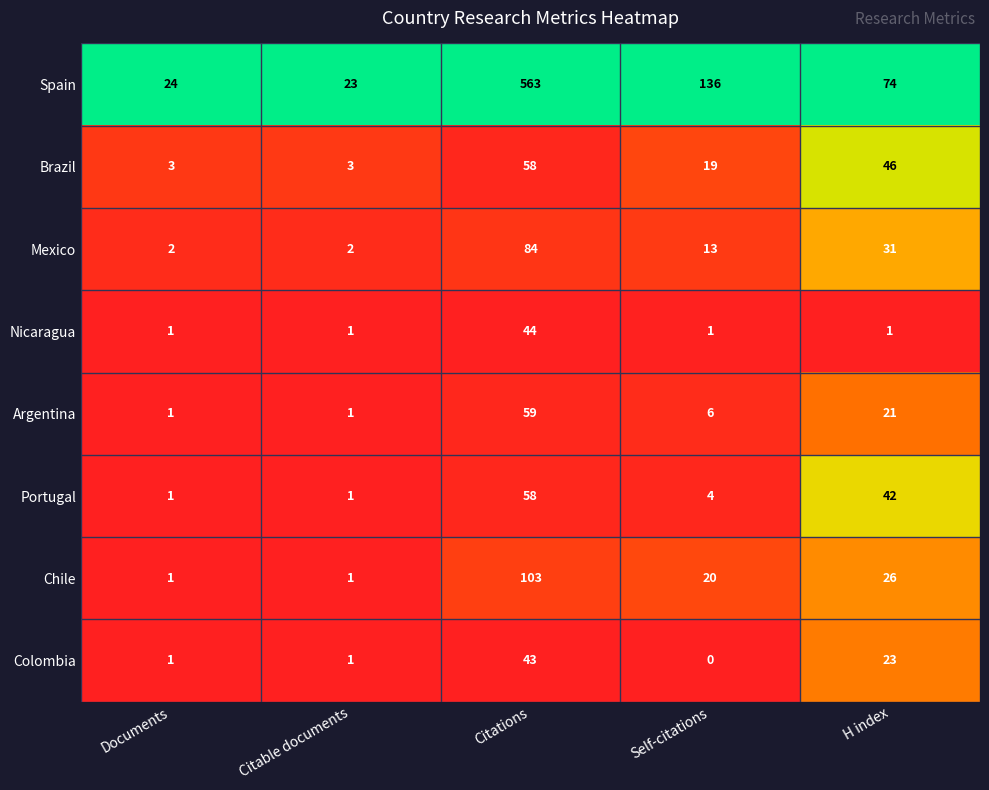

True or false: Brazil has a value of 46 at H index.

True